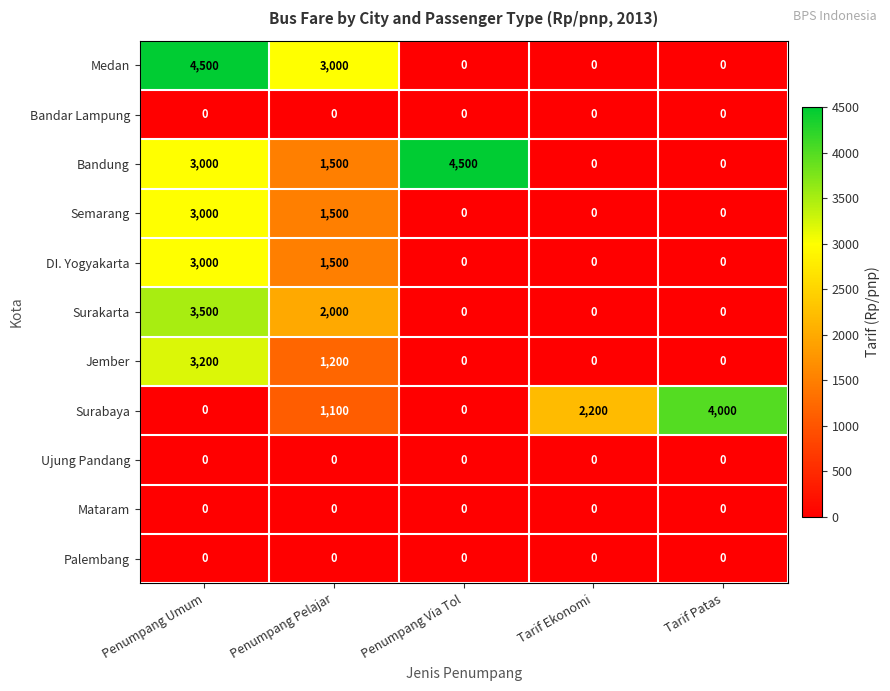

Count the Surakarta values in the range 0 to 2000.

4